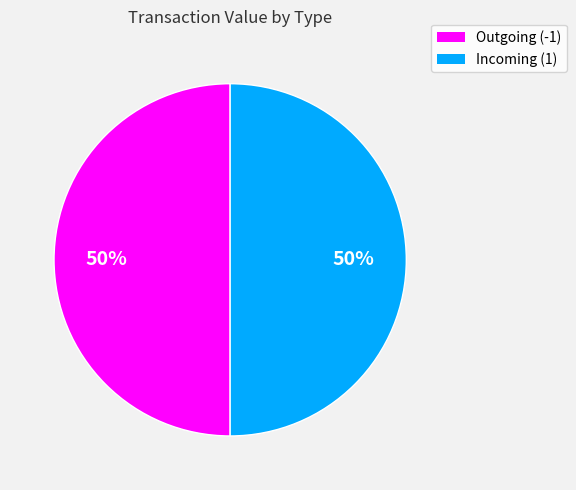

Is it true that Outgoing (-1) is 50% of the pie?

True